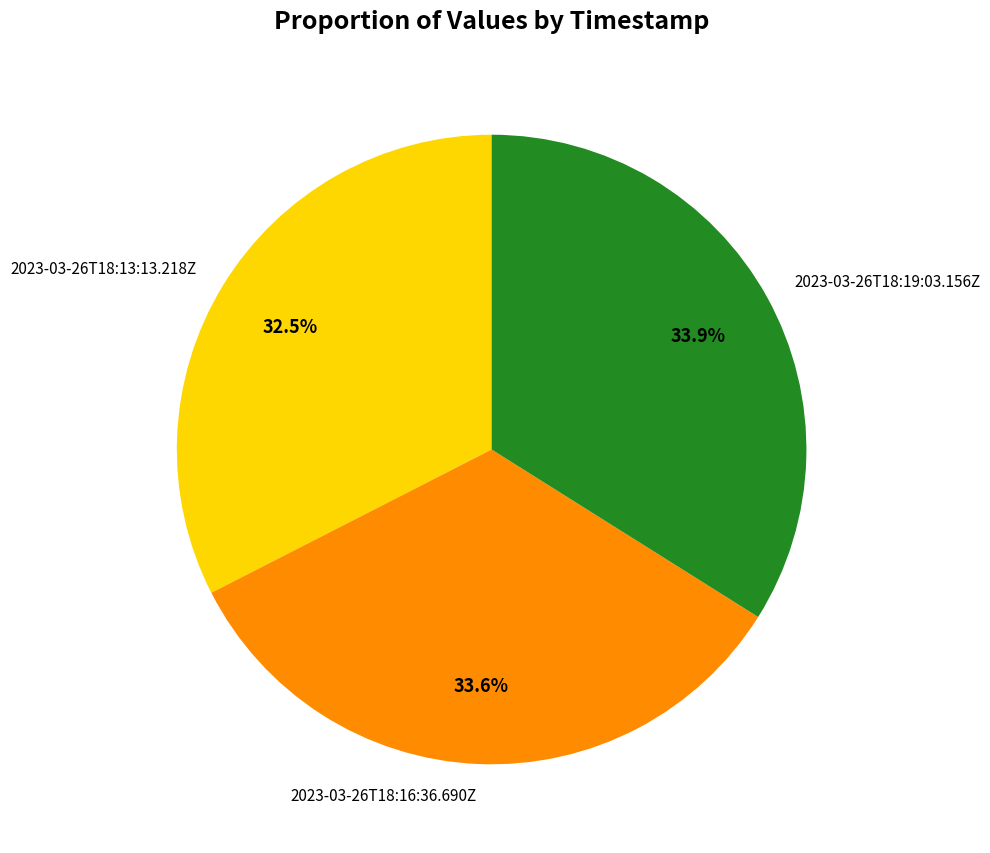

Combined, do 2023-03-26T18:19:03.156Z and 2023-03-26T18:16:36.690Z account for over 50%?

Yes